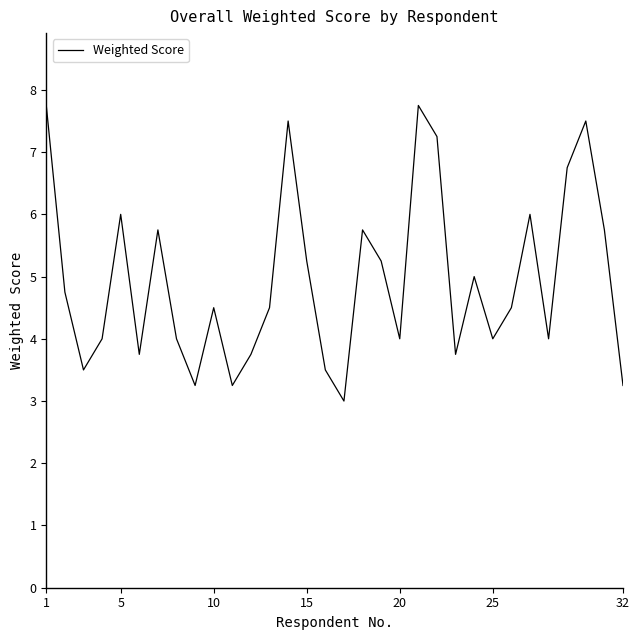

What is the average value?

5.0